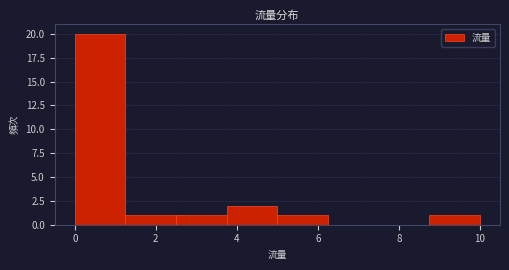

How tall is the bar that spans 5.00 to 6.25 on the x-axis? Neither the bar edges nor the heights are printed on the chart, so give them approximately, as read against the axes.

1